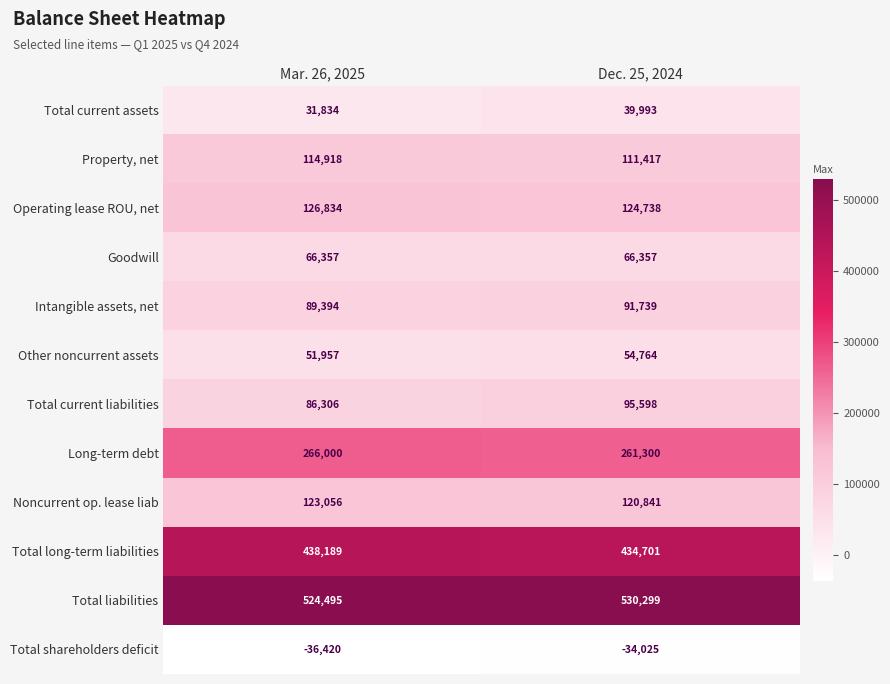

Which category has the highest value across all series?

Dec. 25, 2024